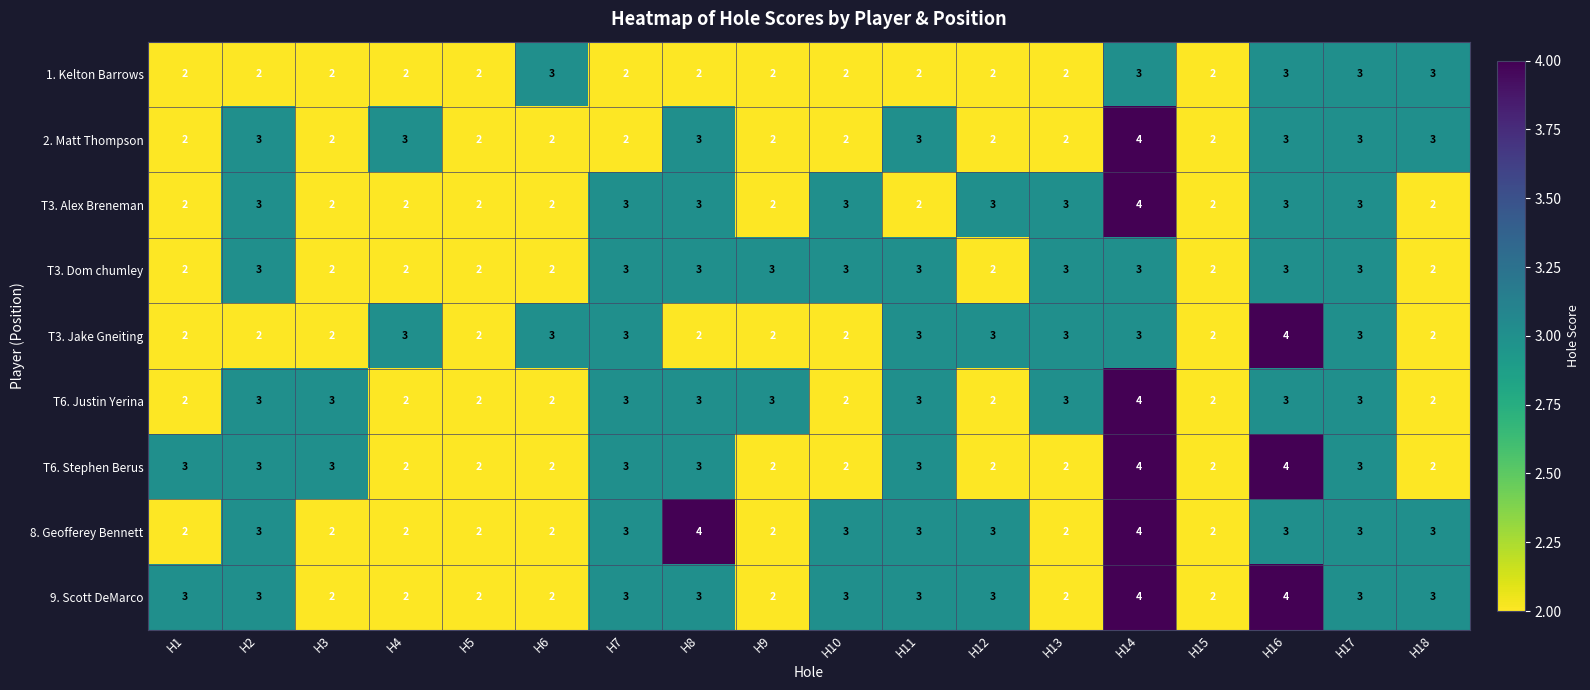

The 2. Matt Thompson series shows 2 at H15. True or false?

True